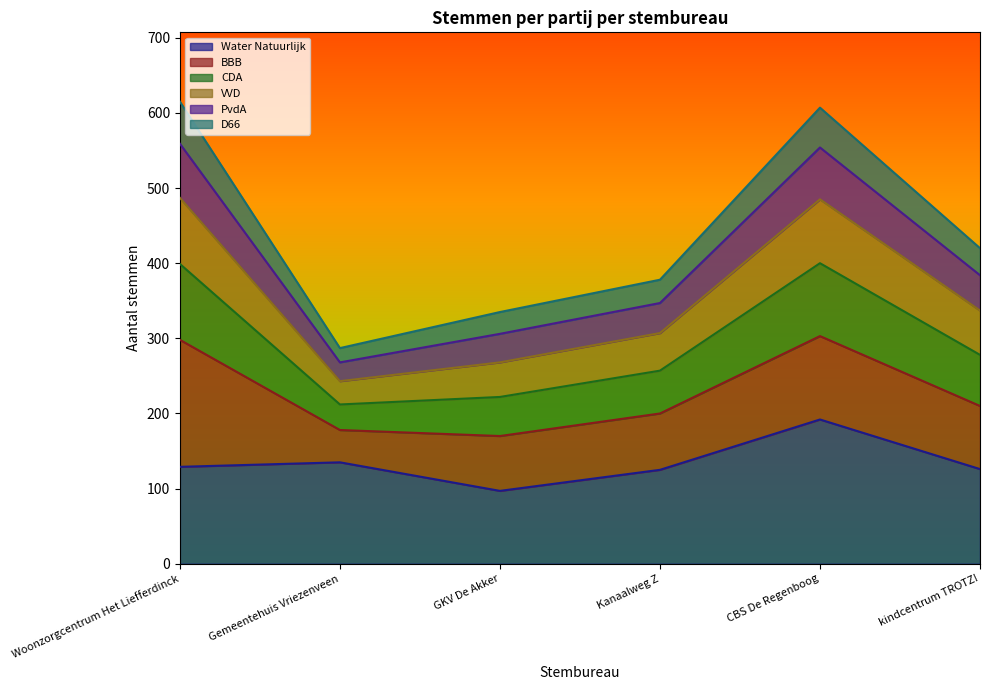

What are all the series names shown in the legend?

Water Natuurlijk, BBB, CDA, VVD, PvdA, D66